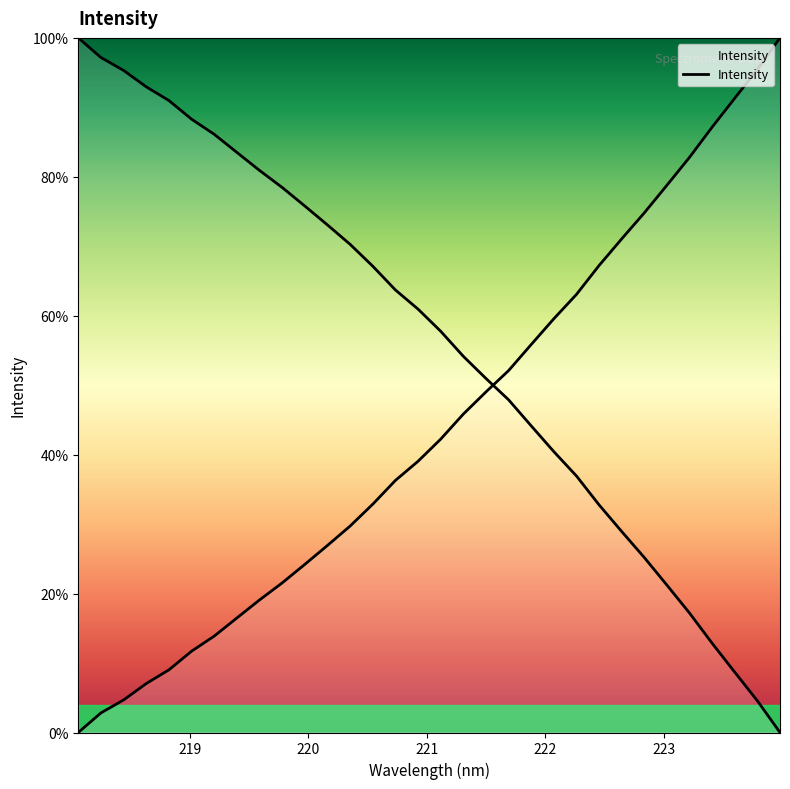

Reading left to right, extract all data points from this chart.

218.0596=0.0	218.2508=0.0	218.442=0.0	218.6332=0.1	218.8244=0.1	219.0156=0.1	219.2067=0.1	219.3979=0.2	219.589=0.2	219.7801=0.2	219.9712=0.2	220.1623=0.3	220.3533=0.3	220.5444=0.3	220.7354=0.4	220.9264=0.4	221.1174=0.4	221.3083=0.5	221.4993=0.5	221.6902=0.5	221.8812=0.6	222.0721=0.6	222.263=0.6	222.4538=0.7	222.6447=0.7	222.8355=0.7	223.0264=0.8	223.2172=0.8	223.408=0.9	223.5987=0.9	223.7895=1.0	223.9802=1.0